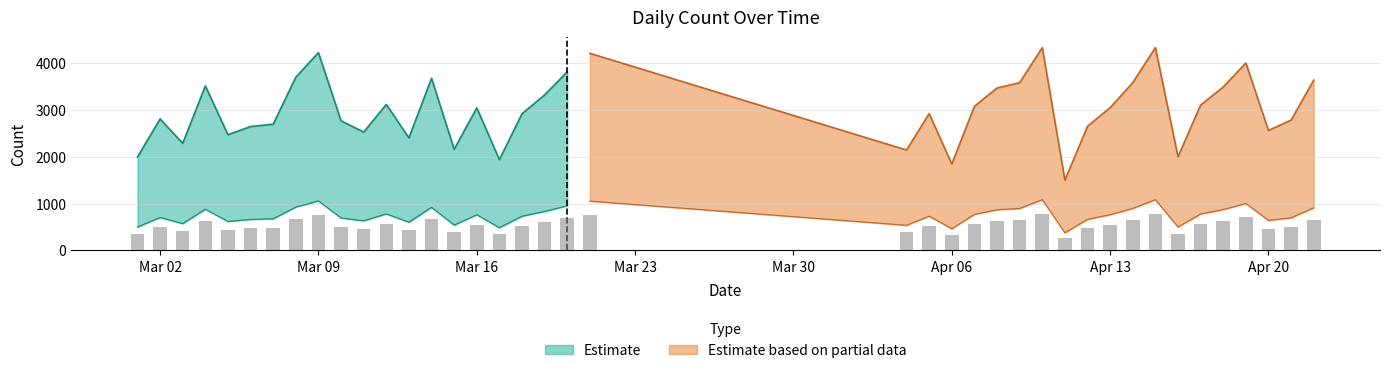

True or false: the data shows 7597 at 04/10/2015.

False